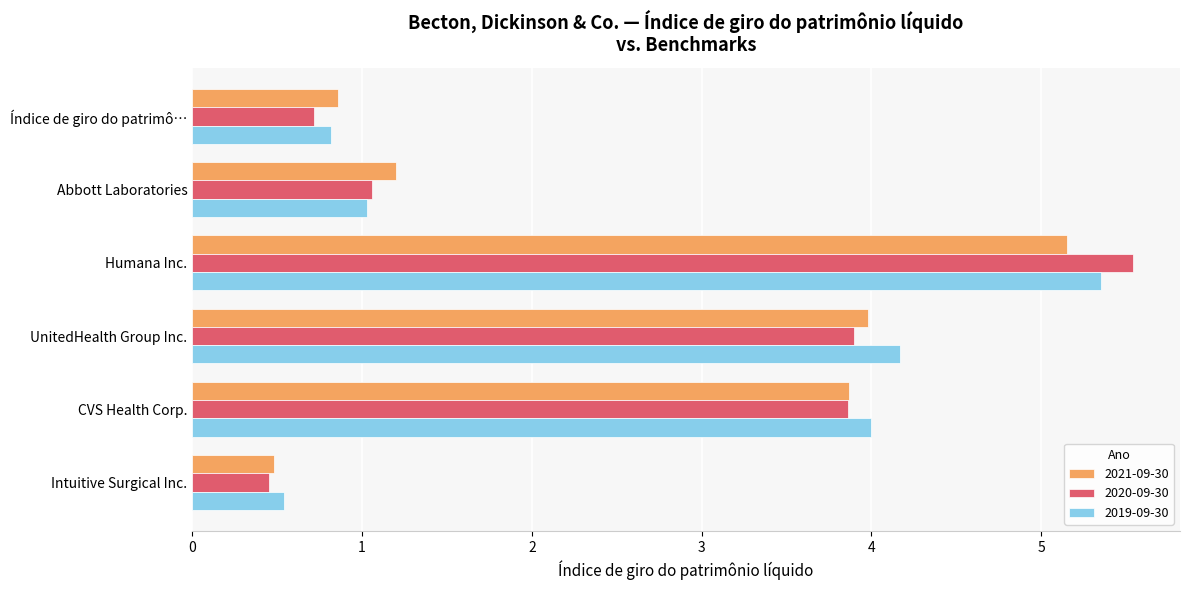

Which category has the highest value across all series?

Humana Inc.